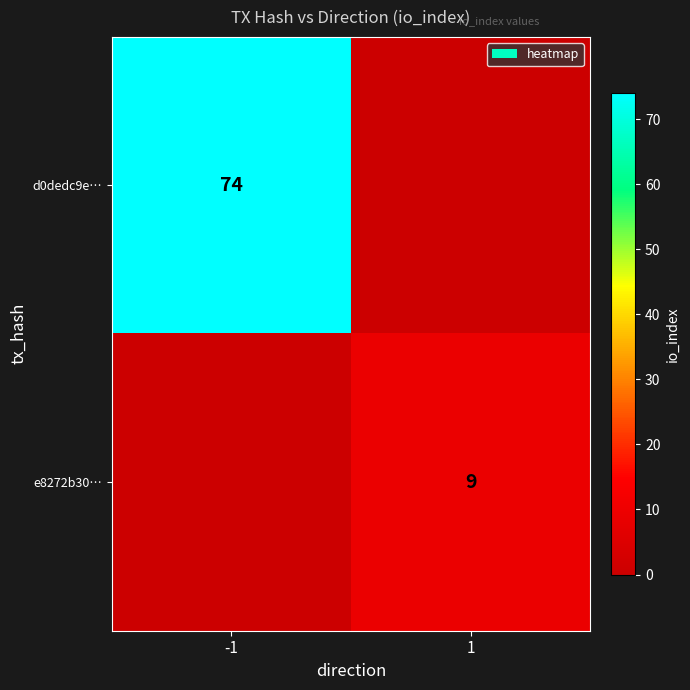

True or false: d0dedc9e… has a value of 45 at -1.

False